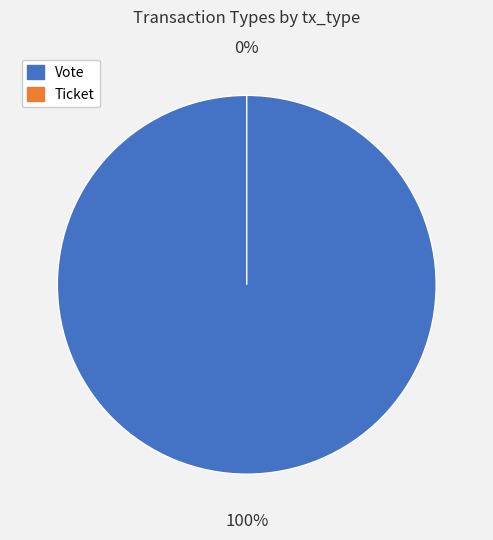

Which slice is the smallest?

Ticket